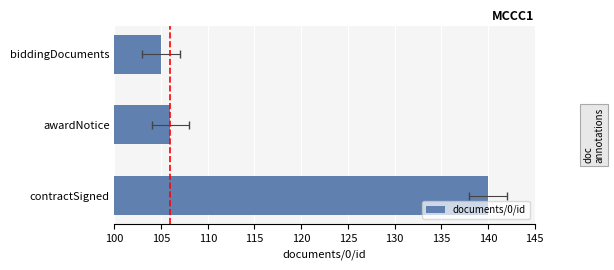

Is it true that the value at awardNotice is 106?

True